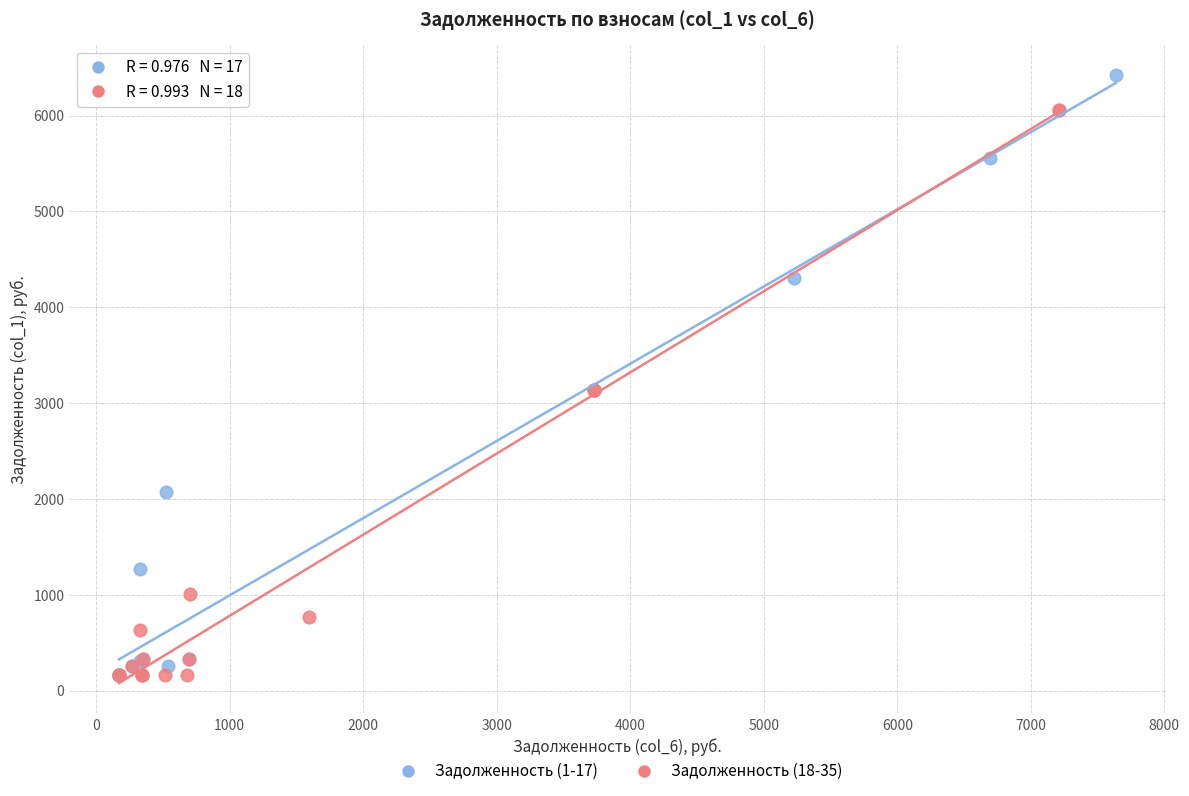

What are all the series names shown in the legend?

Задолженность (1-17), Задолженность (18-35)